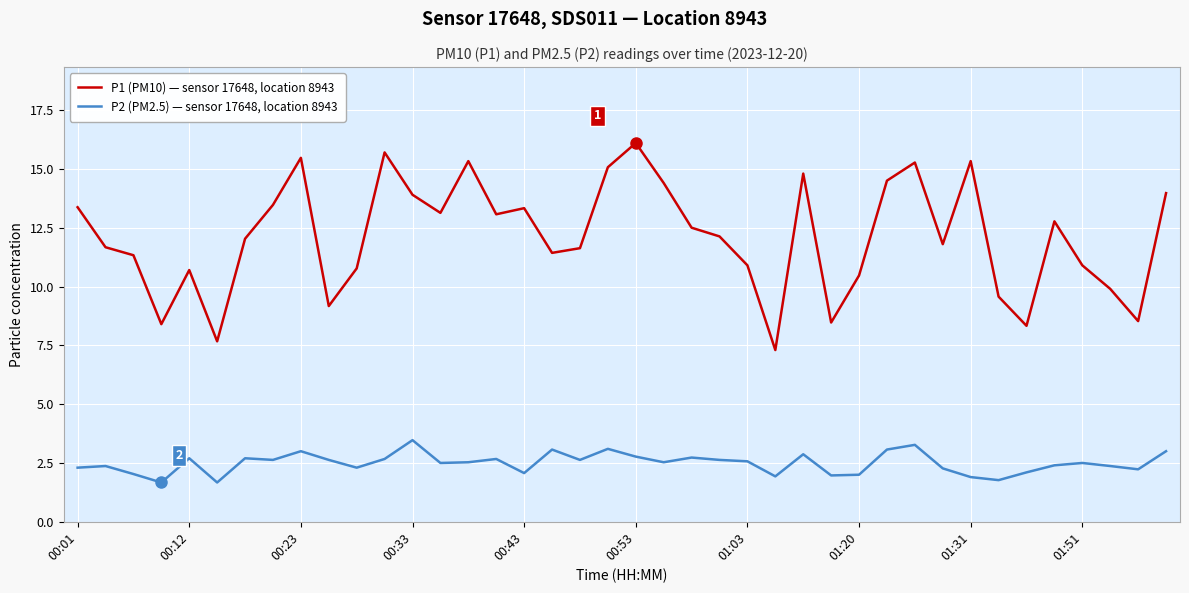

What is the lowest value of the P1 (PM10) — sensor 17648, location 8943 series?

7.3